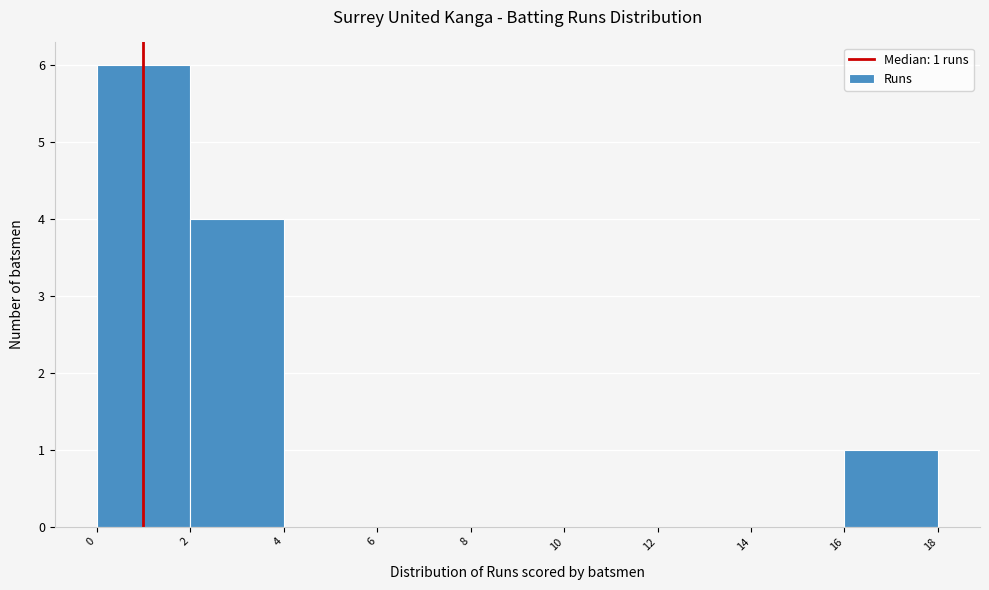

Which range on the x-axis has the tallest bar?

0 to 2